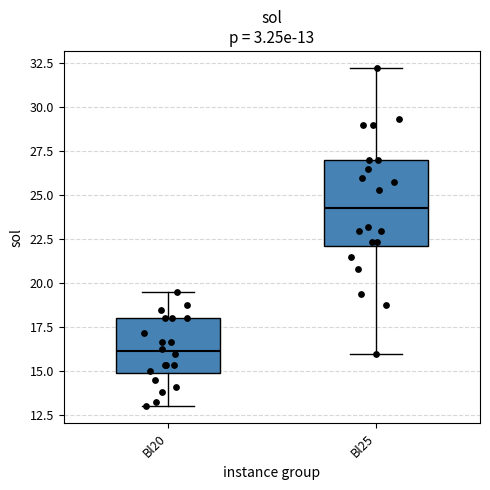

Which box has the lowest median line?

Bl20